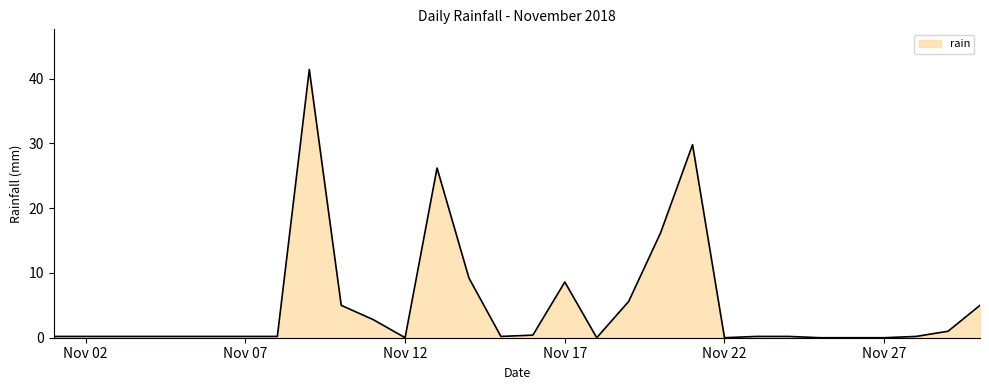

What is the difference between the maximum and minimum values?

41.4